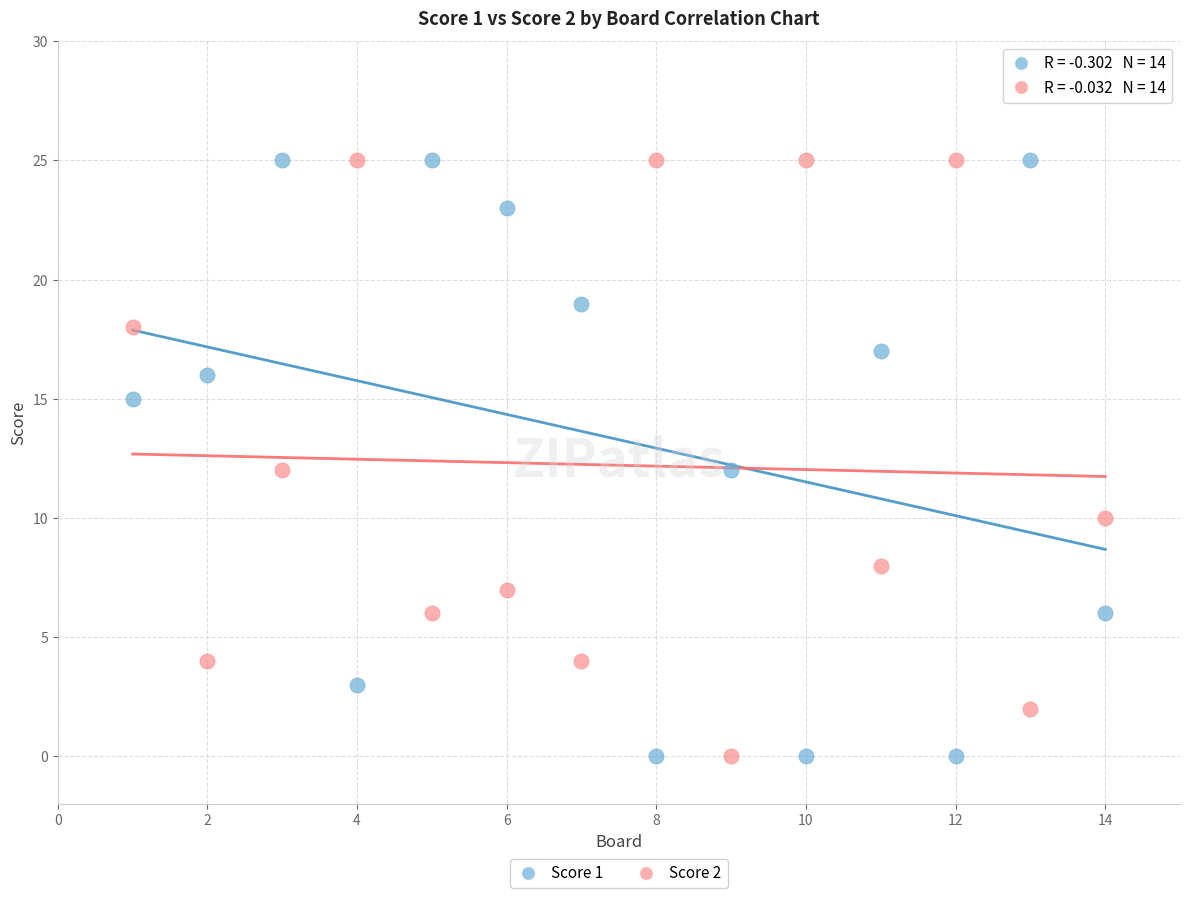

What is the X range (max minus min) for the scatter plot?

13